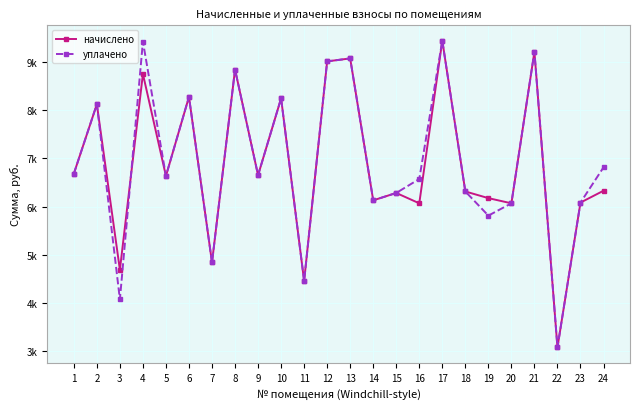

At 21, list the series in order from smallest to largest.

начислено, уплачено